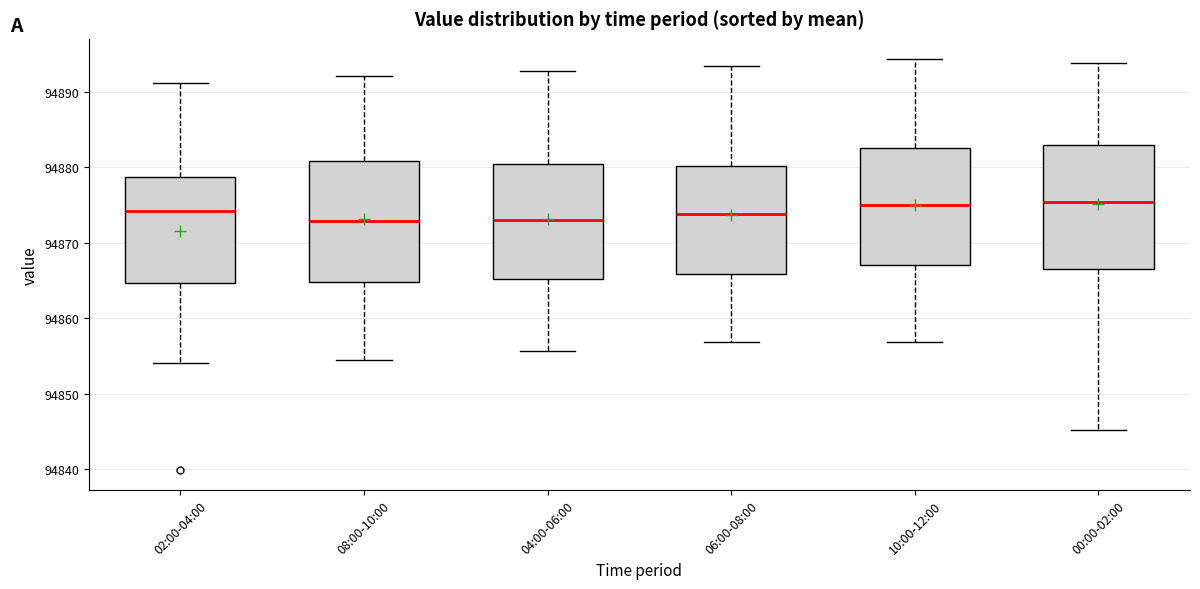

Where is the lower edge of the box for 08:00-10:00 on the y-axis? The values are not printed on the chart, so give them approximately, as read against the axis.

94865